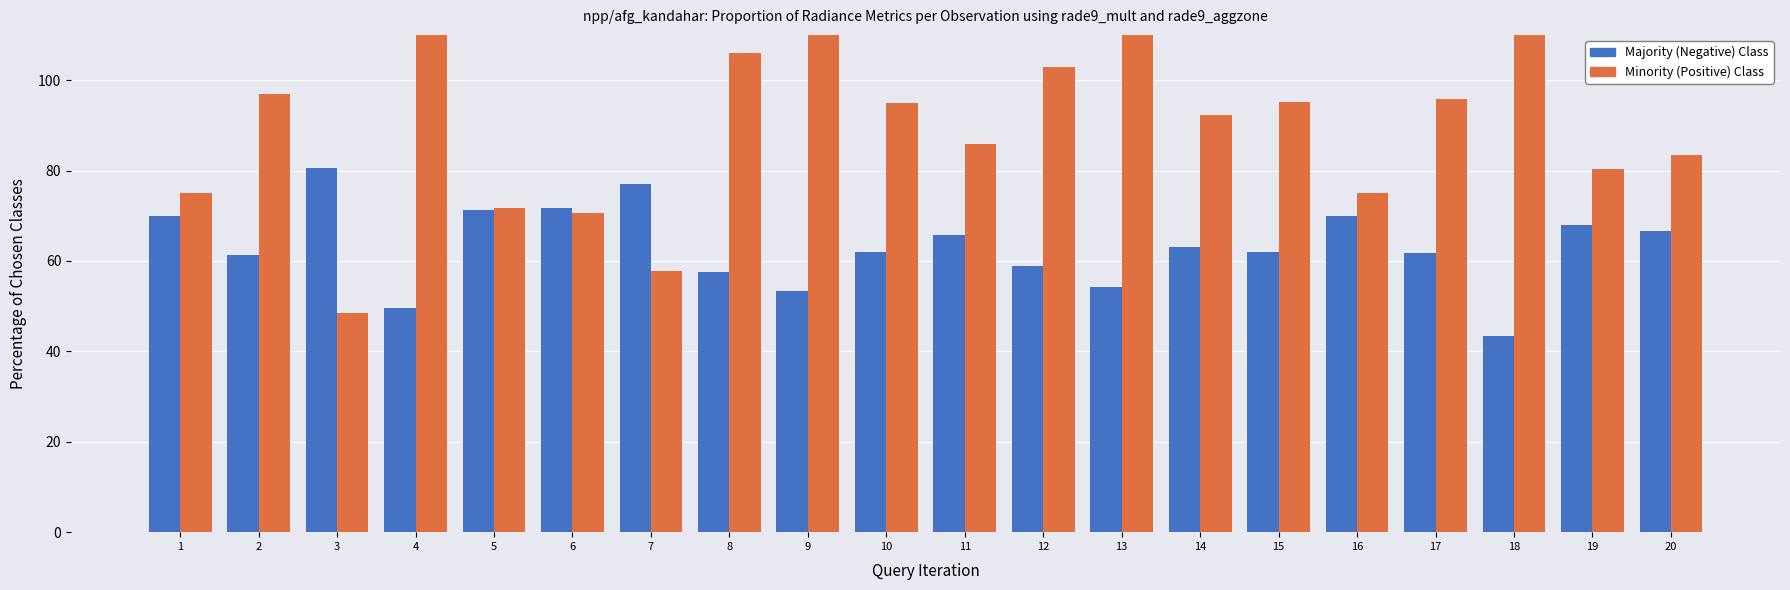

Is the value of Majority (Negative) Class at 7 greater than the value of Minority (Positive) Class at 14?

No